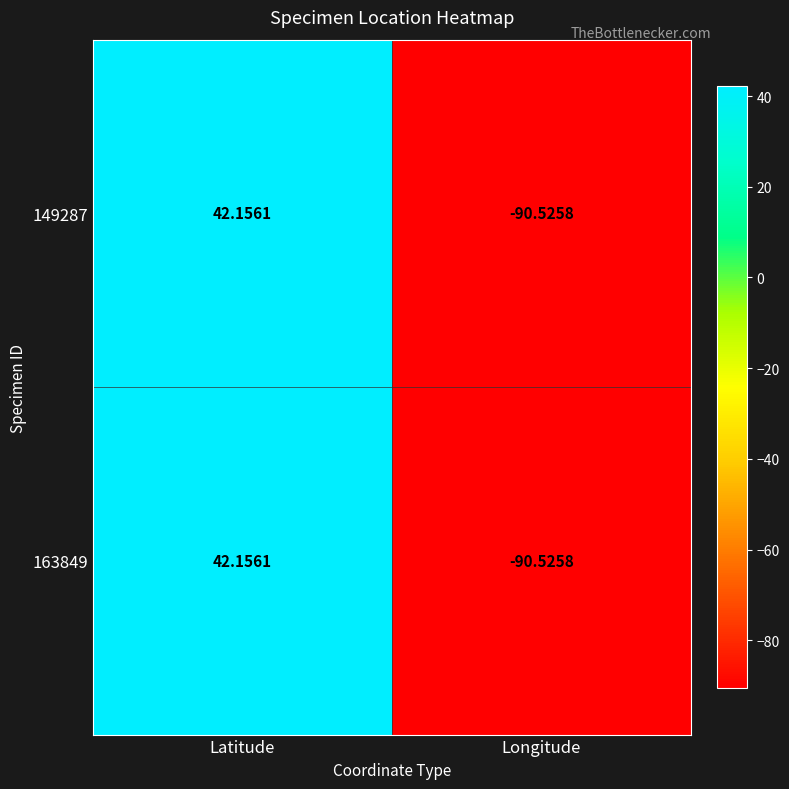

What is the total value across all series at Longitude?

-181.1